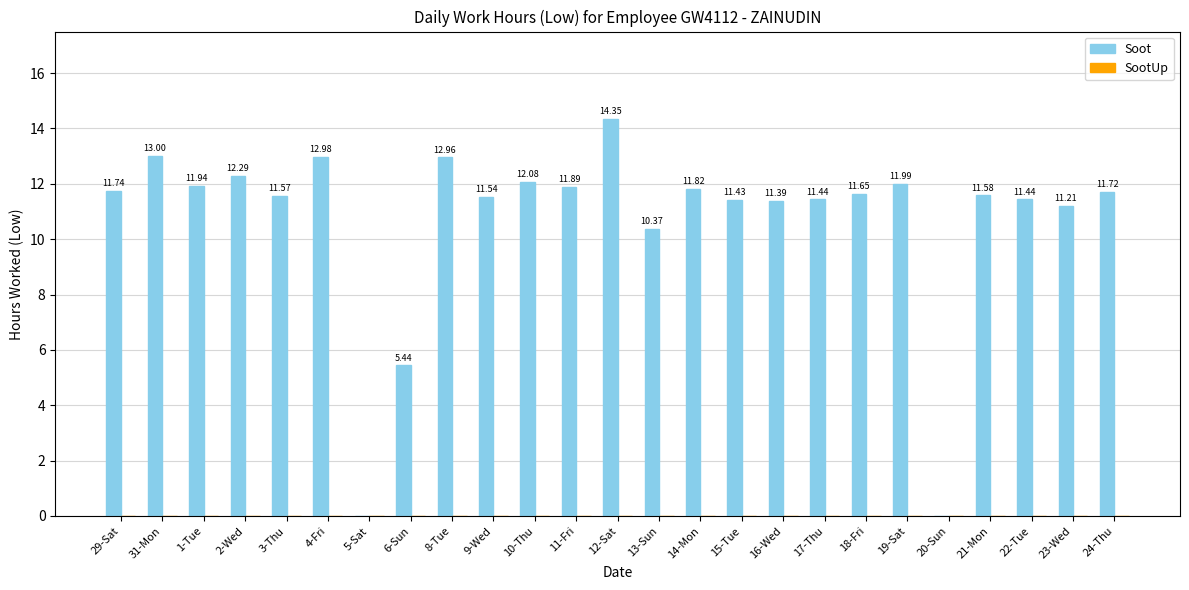

Between 16-Wed and 23-Wed, which is larger?

16-Wed